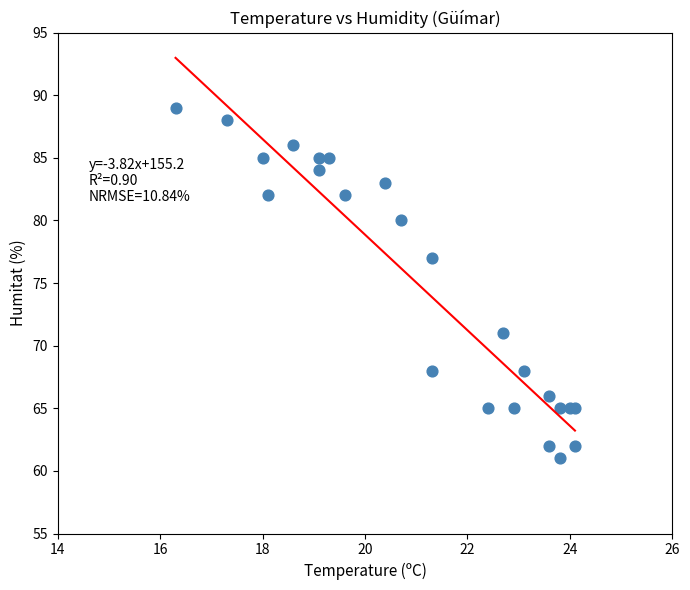

What Y value in the scatter plot is closest to 75?

77